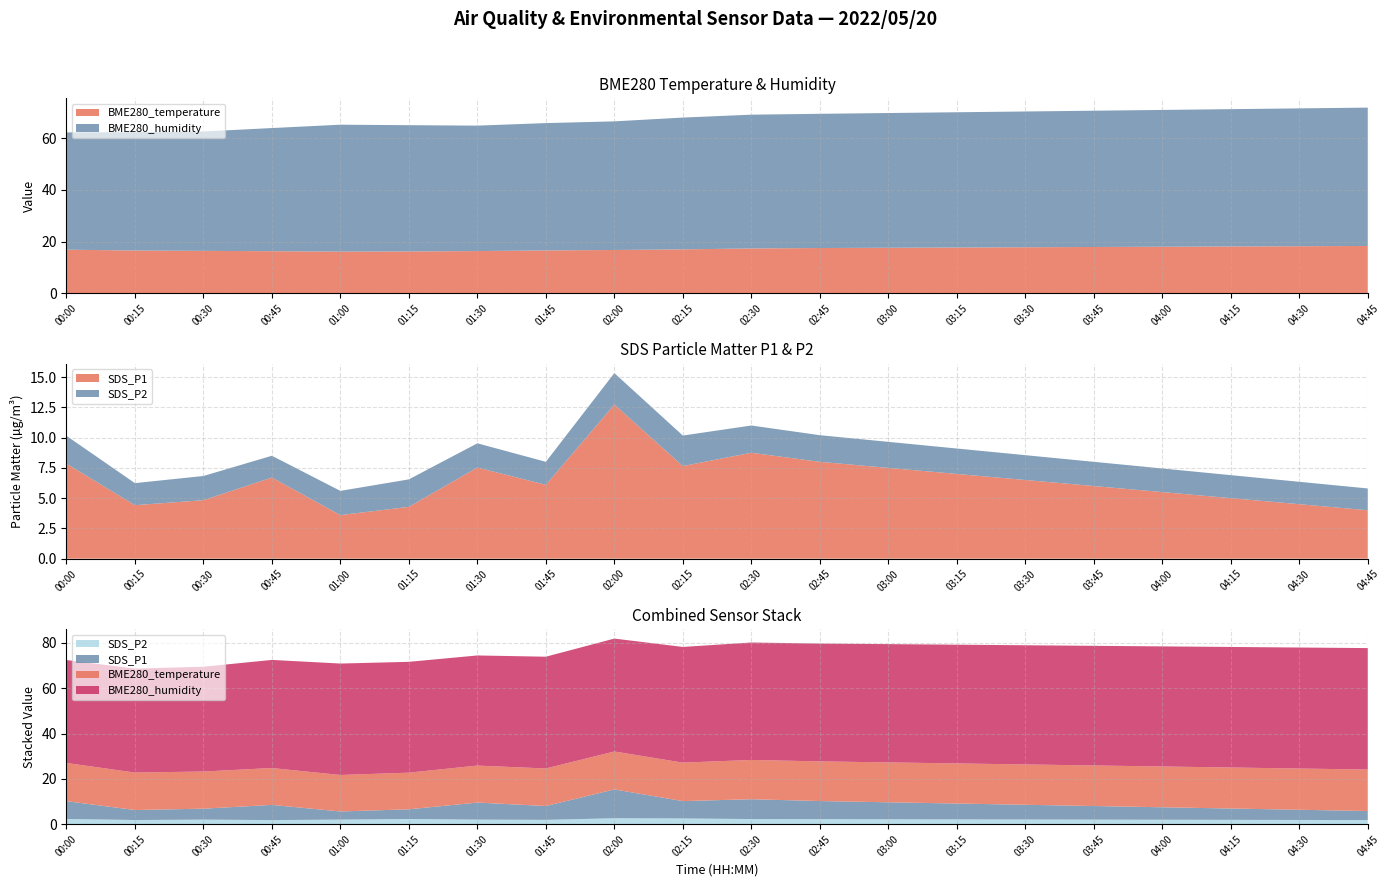

Reading left to right, extract all data points from this chart.

BME280_temperature: 00:00=16.9	00:15=16.5	00:30=16.4	00:45=16.3	01:00=16.1	01:15=16.2	01:30=16.3	01:45=16.6	02:00=16.7	02:15=17.0	02:30=17.3	02:45=17.5	03:00=17.6	03:15=17.7	03:30=17.8	03:45=17.9	04:00=18.0	04:15=18.1	04:30=18.2	04:45=18.3
BME280_humidity: 00:00=45.4	00:15=45.9	00:30=46.2	00:45=47.7	01:00=49.2	01:15=48.9	01:30=48.6	01:45=49.3	02:00=49.8	02:15=51.1	02:30=51.8	02:45=52.0	03:00=52.2	03:15=52.4	03:30=52.6	03:45=52.8	04:00=53.0	04:15=53.2	04:30=53.4	04:45=53.6
SDS_P1: 00:00=7.8	00:15=4.4	00:30=4.8	00:45=6.7	01:00=3.6	01:15=4.3	01:30=7.5	01:45=6.1	02:00=12.7	02:15=7.7	02:30=8.8	02:45=8.0	03:00=7.5	03:15=7.0	03:30=6.5	03:45=6.0	04:00=5.5	04:15=5.0	04:30=4.5	04:45=4.0
SDS_P2: 00:00=2.3	00:15=1.8	00:30=2.0	00:45=1.8	01:00=2.0	01:15=2.3	01:30=2.0	01:45=1.9	02:00=2.6	02:15=2.5	02:30=2.2	02:45=2.2	03:00=2.1	03:15=2.1	03:30=2.0	03:45=2.0	04:00=1.9	04:15=1.9	04:30=1.9	04:45=1.8